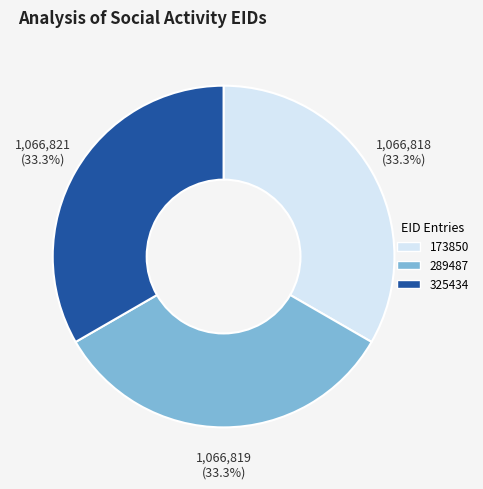

To the nearest percent, what is the average slice percentage?

33%